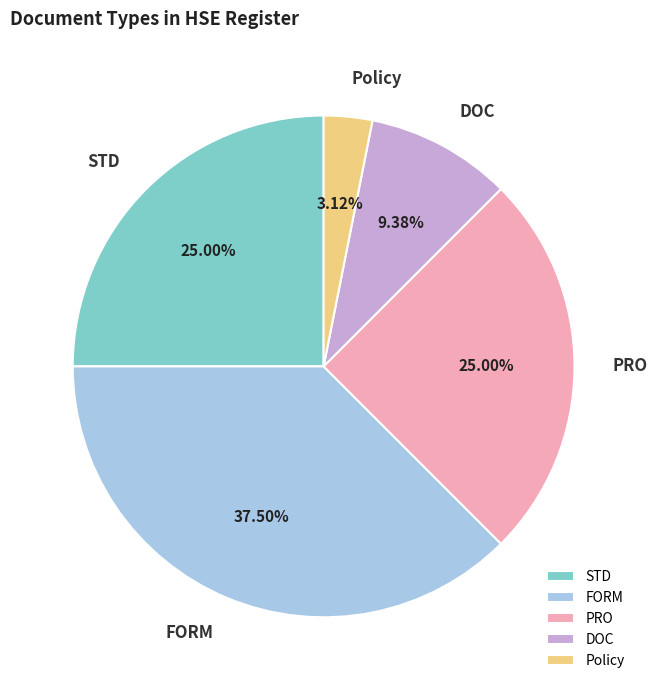

Is there a majority slice in this chart?

No